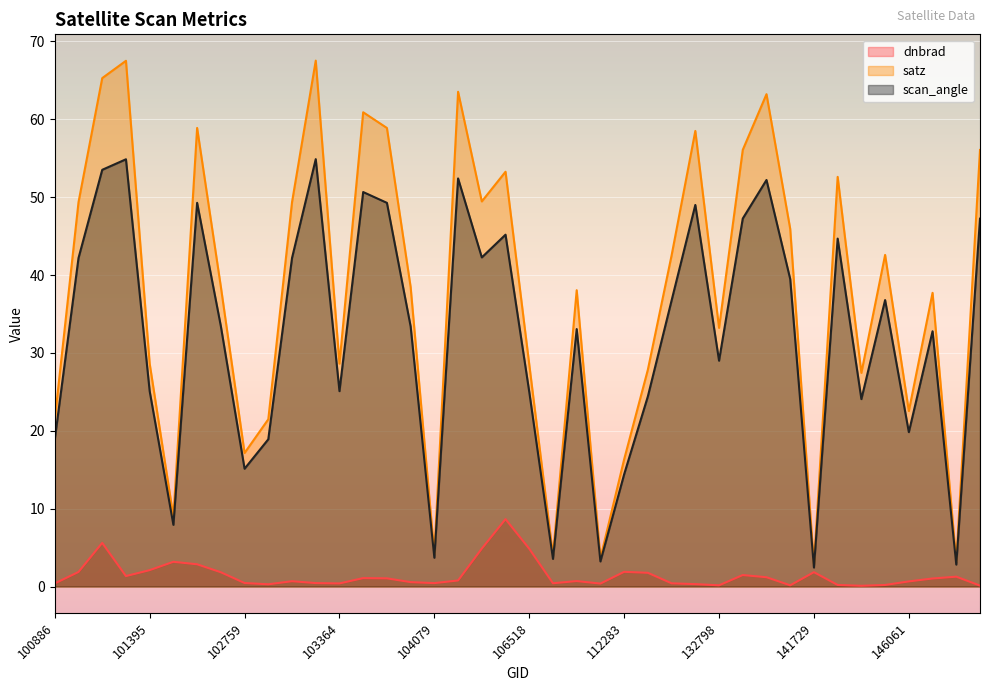

How many data points does each series have?

40